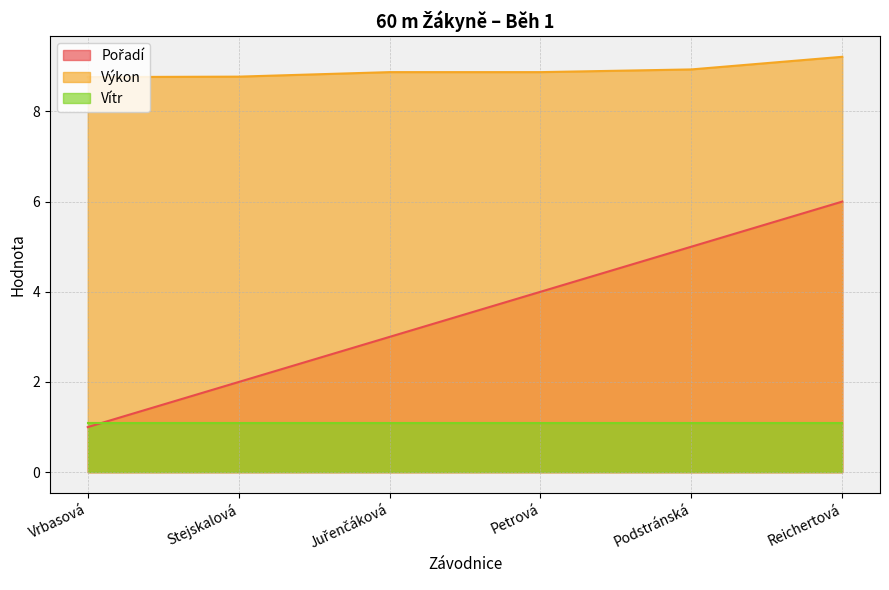

Rank the categories by Výkon value from highest to lowest.

Reichertová, Podstránská, Juřenčáková, Petrová, Stejskalová, Vrbasová